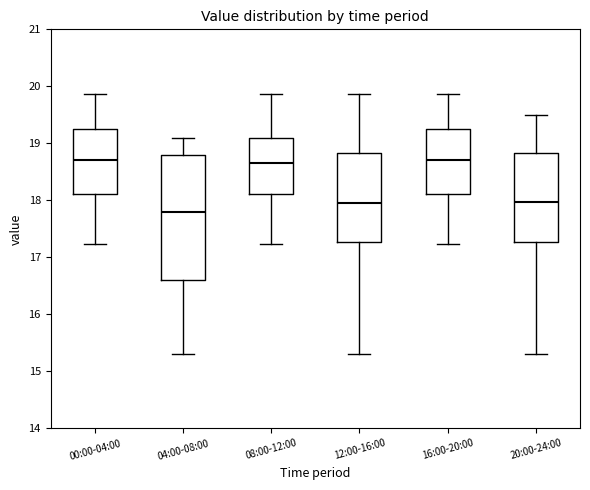

Comparing the boxes themselves (not the whiskers), which one is the tallest?

04:00-08:00